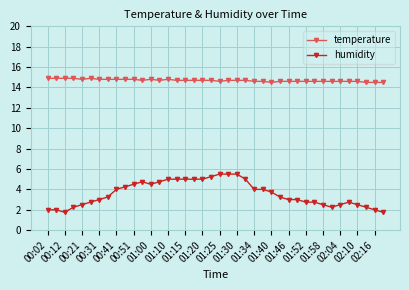

What is the sum of all temperature values?

587.7